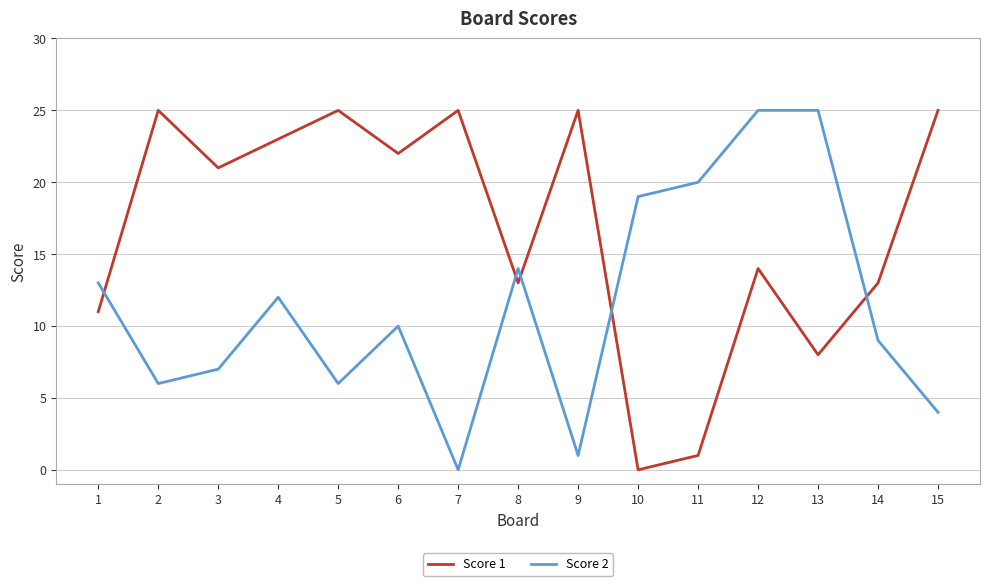

At which category is the sum across all series the highest?

12